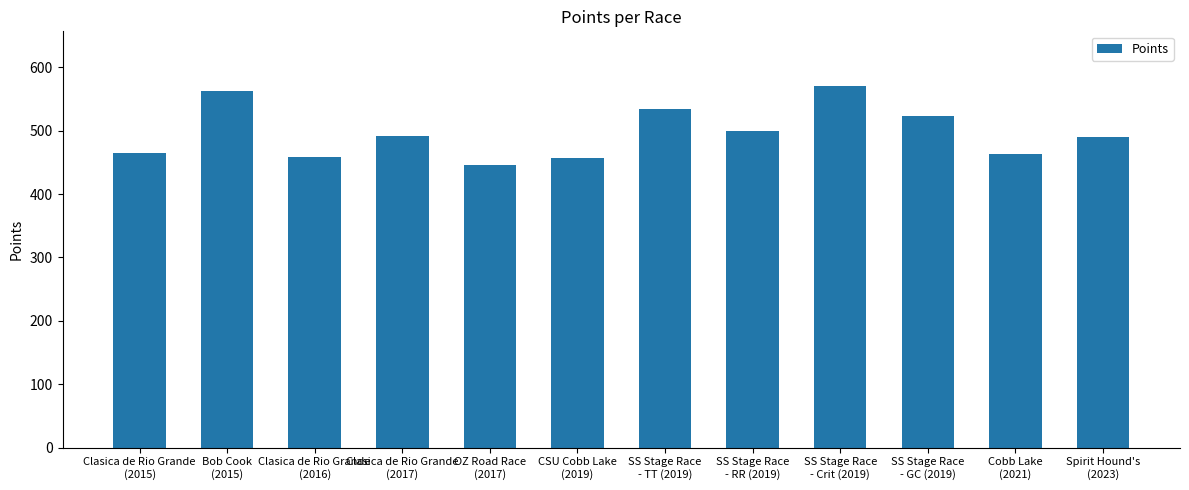

Which label corresponds to the smallest value in the chart?

OZ Road Race
(2017)